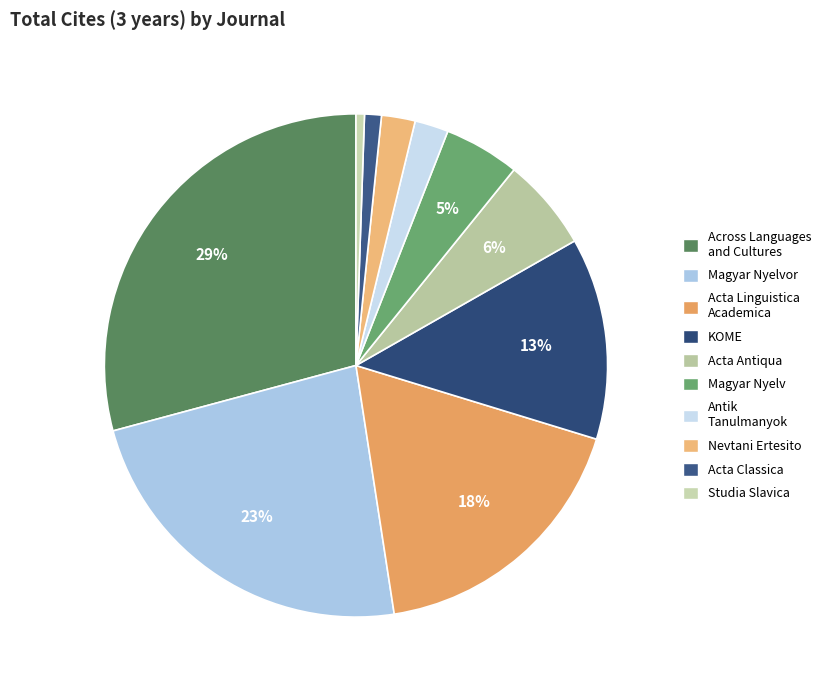

To the nearest percent, what is the difference between the largest and smallest slice percentages?

29%